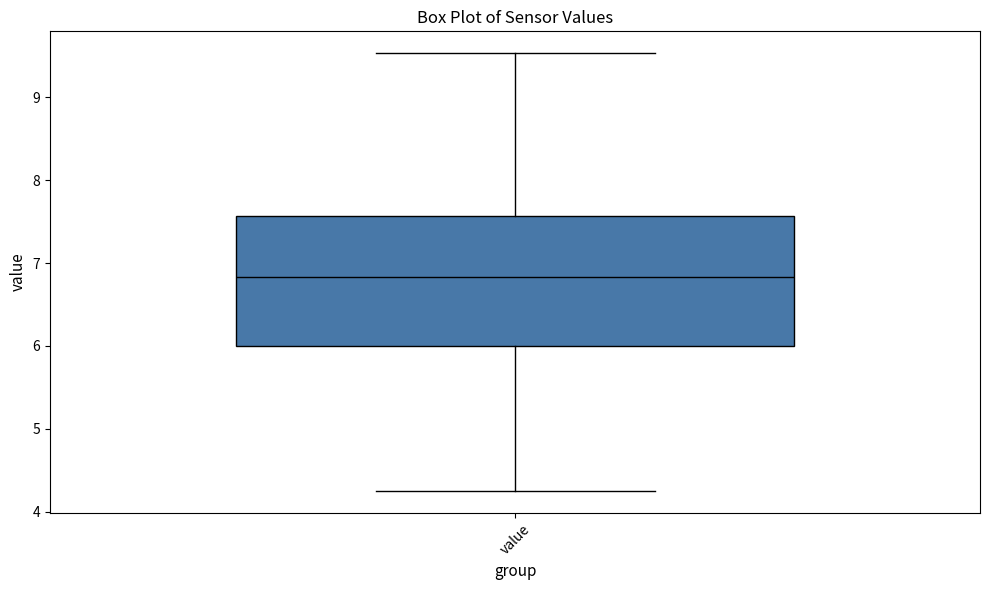

Where does the median line of the box for value sit on the y-axis? The values are not printed on the chart, so give them approximately, as read against the axis.

6.8